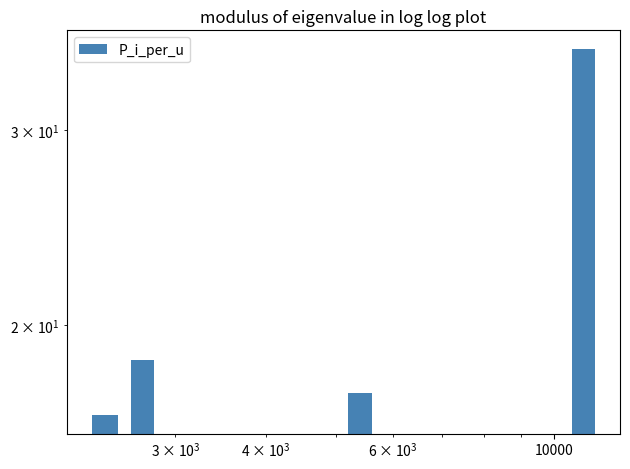

How many distinct data groups are displayed?

1